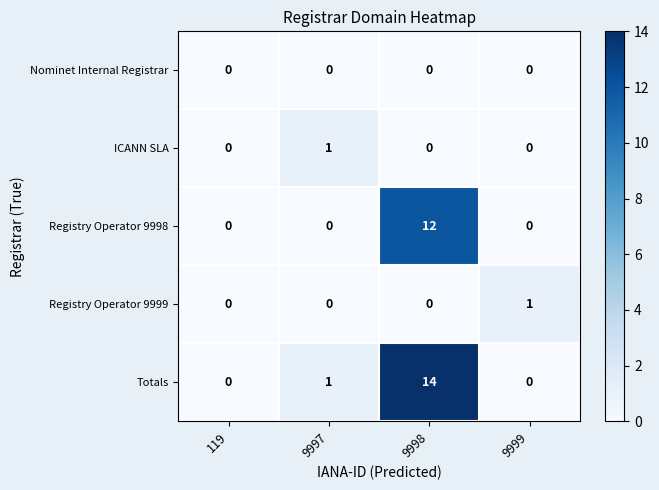

The Registry Operator 9999 series shows 0 at 119. True or false?

True